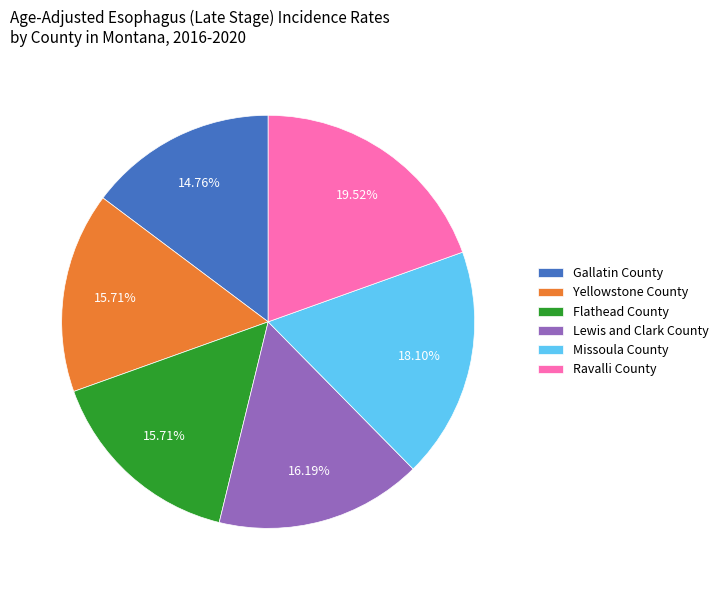

What percentage is NOT represented by Lewis and Clark County?

83.8%